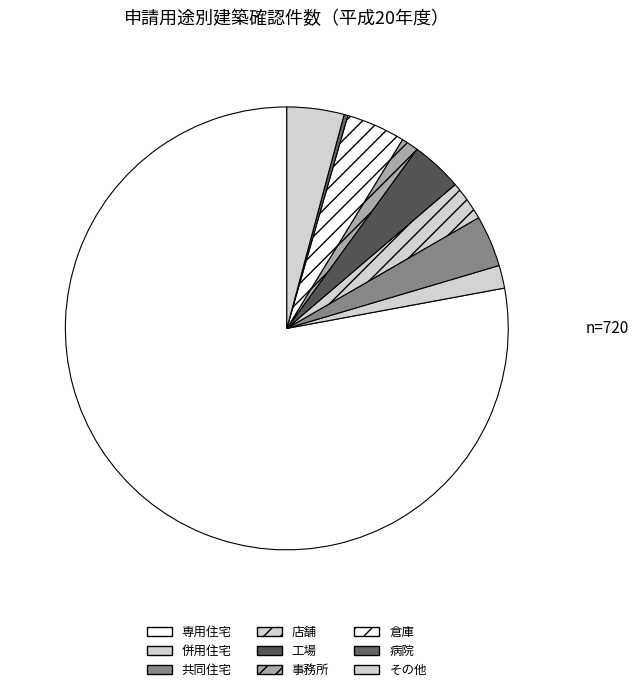

How many slices are in this pie chart?

9